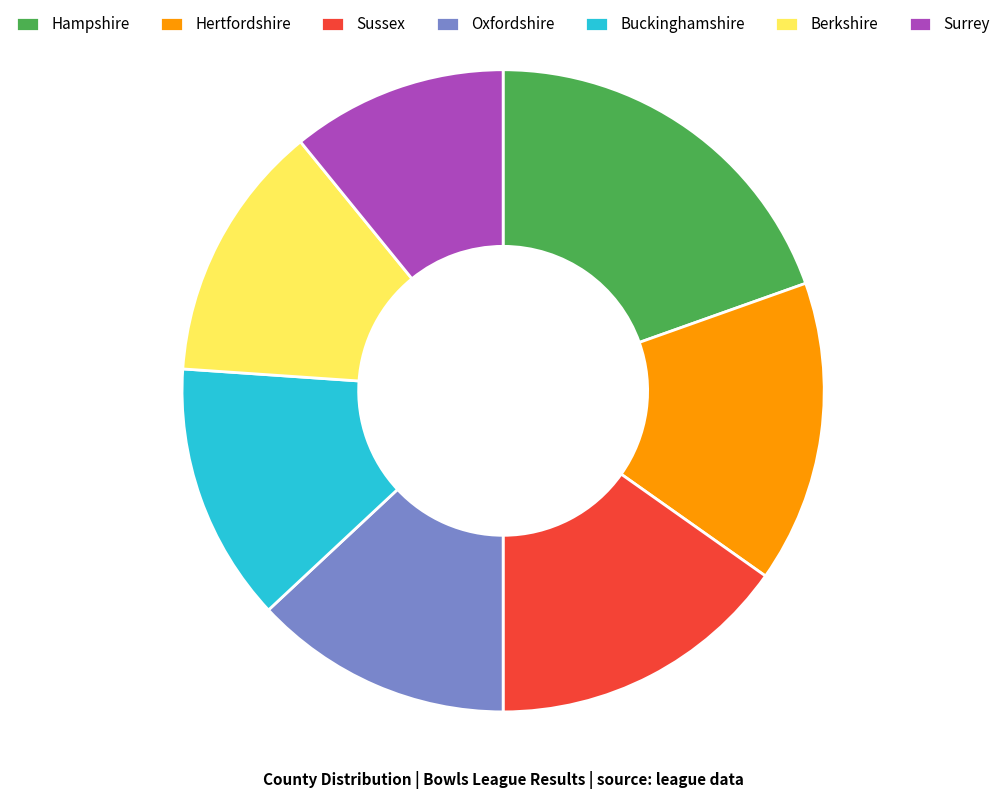

Combined, do Surrey and Hampshire account for over 50%?

No